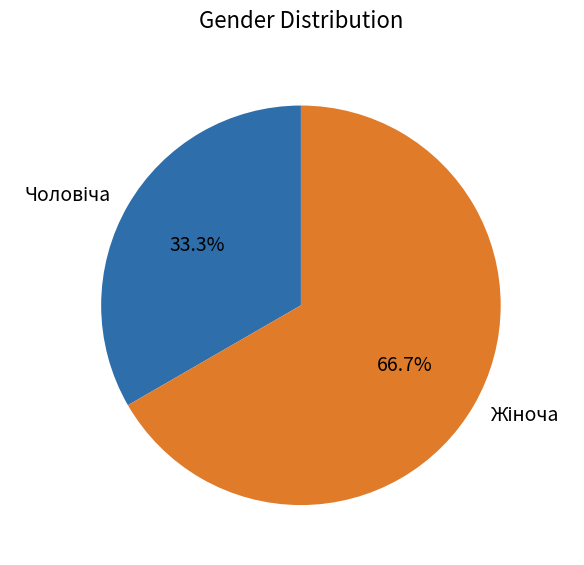

Does any single category account for the majority?

Yes